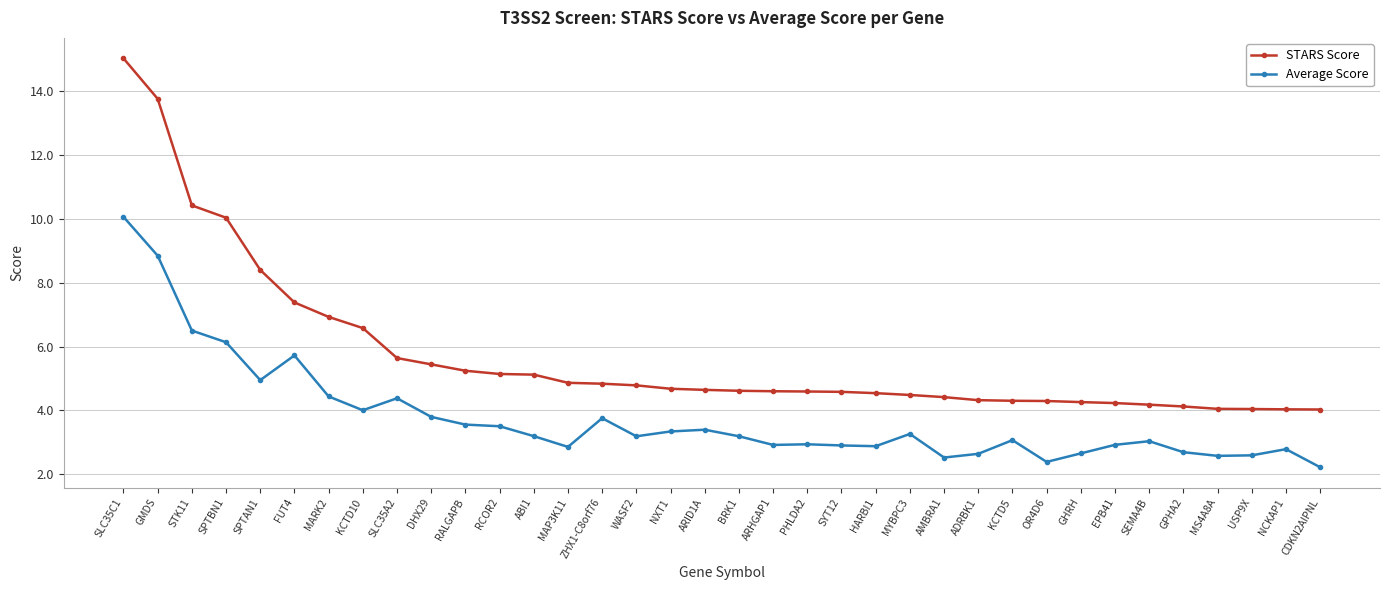

True or false: Average Score and STARS Score cross at least once.

False